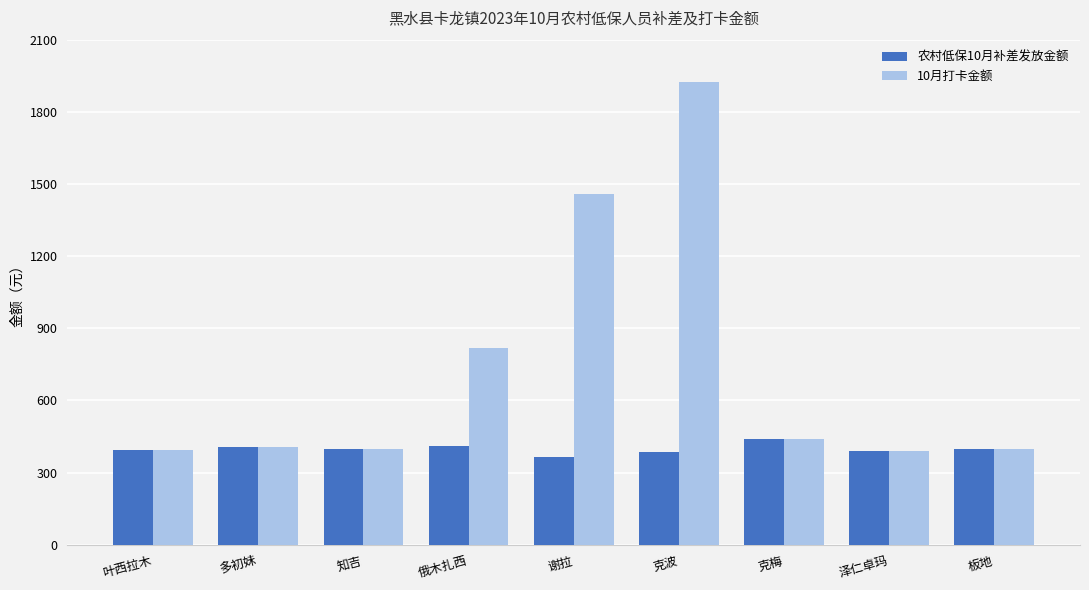

At which category is the sum across all series the highest?

克波